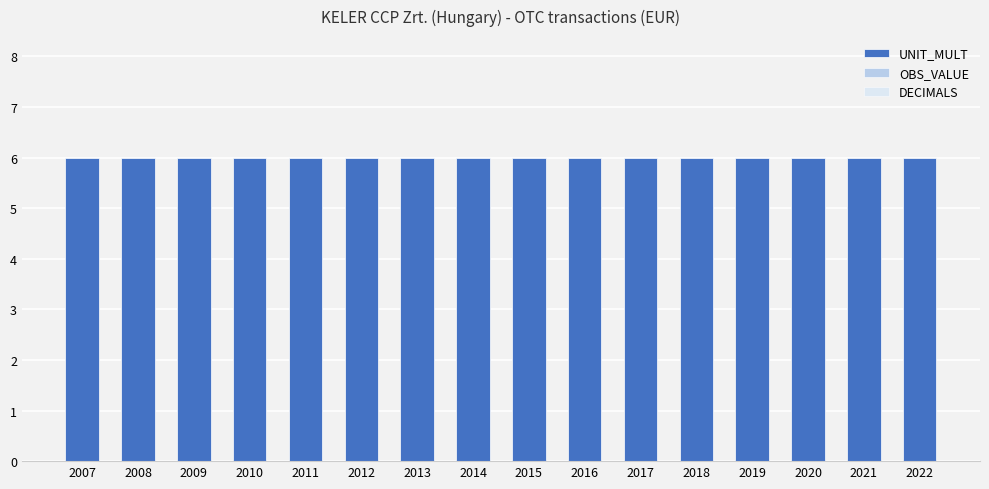

Where is OBS_VALUE nearest to the value 0?

2007